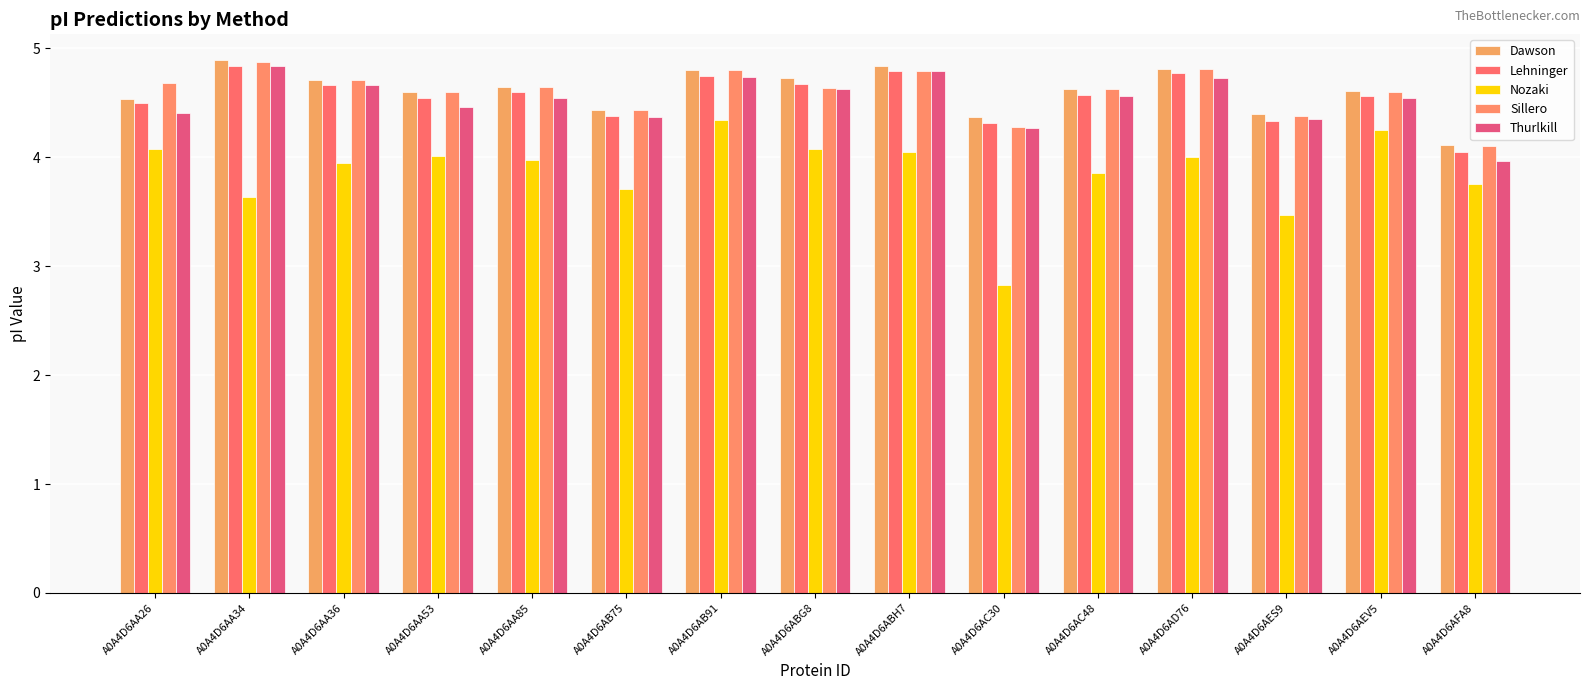

Which has a higher value, A0A4D6AB91 or A0A4D6ABH7?

A0A4D6ABH7